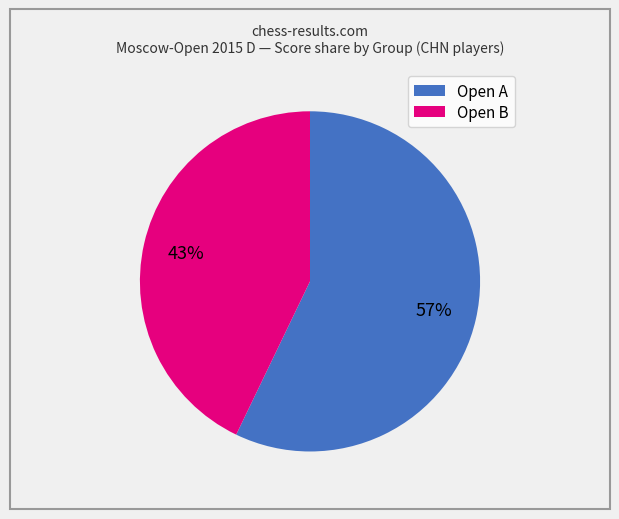

Between Open A and Open B, which is larger?

Open A